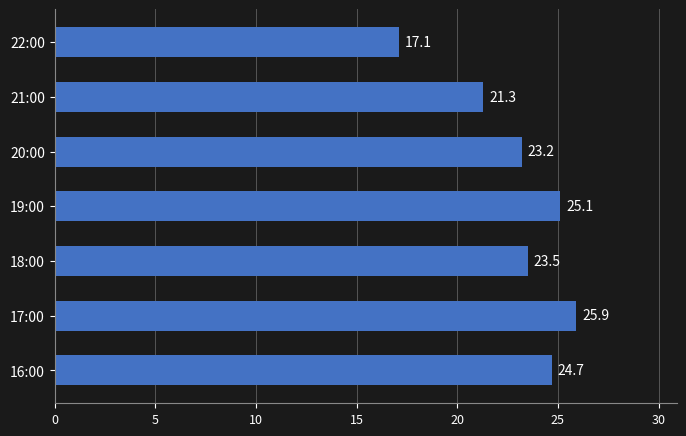

Is it true that the value at 21:00 is 8.6?

False